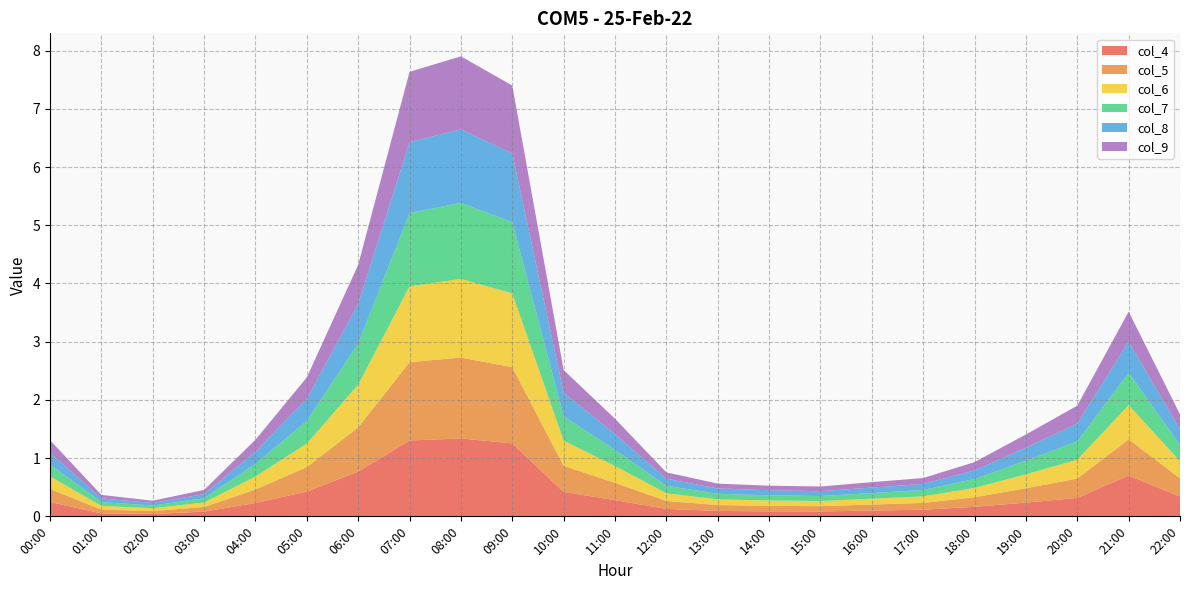

Reading left to right, what are all the values shown in this chart?

col_4: 00:00=0.2	01:00=0.0	02:00=0.0	03:00=0.1	04:00=0.2	05:00=0.4	06:00=0.8	07:00=1.3	08:00=1.3	09:00=1.3	10:00=0.4	11:00=0.3	12:00=0.1	13:00=0.1	14:00=0.1	15:00=0.1	16:00=0.1	17:00=0.1	18:00=0.2	19:00=0.2	20:00=0.3	21:00=0.7	22:00=0.3
col_5: 00:00=0.2	01:00=0.1	02:00=0.1	03:00=0.1	04:00=0.2	05:00=0.4	06:00=0.8	07:00=1.3	08:00=1.4	09:00=1.3	10:00=0.4	11:00=0.3	12:00=0.1	13:00=0.1	14:00=0.1	15:00=0.1	16:00=0.1	17:00=0.1	18:00=0.2	19:00=0.2	20:00=0.3	21:00=0.6	22:00=0.3
col_6: 00:00=0.2	01:00=0.1	02:00=0.0	03:00=0.1	04:00=0.2	05:00=0.4	06:00=0.7	07:00=1.3	08:00=1.4	09:00=1.3	10:00=0.4	11:00=0.3	12:00=0.1	13:00=0.1	14:00=0.1	15:00=0.1	16:00=0.1	17:00=0.1	18:00=0.2	19:00=0.2	20:00=0.3	21:00=0.6	22:00=0.3
col_7: 00:00=0.2	01:00=0.1	02:00=0.0	03:00=0.1	04:00=0.2	05:00=0.4	06:00=0.7	07:00=1.3	08:00=1.3	09:00=1.2	10:00=0.4	11:00=0.3	12:00=0.1	13:00=0.1	14:00=0.1	15:00=0.1	16:00=0.1	17:00=0.1	18:00=0.2	19:00=0.2	20:00=0.3	21:00=0.6	22:00=0.3
col_8: 00:00=0.2	01:00=0.1	02:00=0.0	03:00=0.1	04:00=0.2	05:00=0.4	06:00=0.7	07:00=1.2	08:00=1.3	09:00=1.2	10:00=0.4	11:00=0.3	12:00=0.1	13:00=0.1	14:00=0.1	15:00=0.1	16:00=0.1	17:00=0.1	18:00=0.1	19:00=0.2	20:00=0.3	21:00=0.5	22:00=0.3
col_9: 00:00=0.2	01:00=0.1	02:00=0.0	03:00=0.1	04:00=0.2	05:00=0.4	06:00=0.7	07:00=1.2	08:00=1.3	09:00=1.2	10:00=0.4	11:00=0.3	12:00=0.1	13:00=0.1	14:00=0.1	15:00=0.1	16:00=0.1	17:00=0.1	18:00=0.1	19:00=0.2	20:00=0.3	21:00=0.5	22:00=0.3